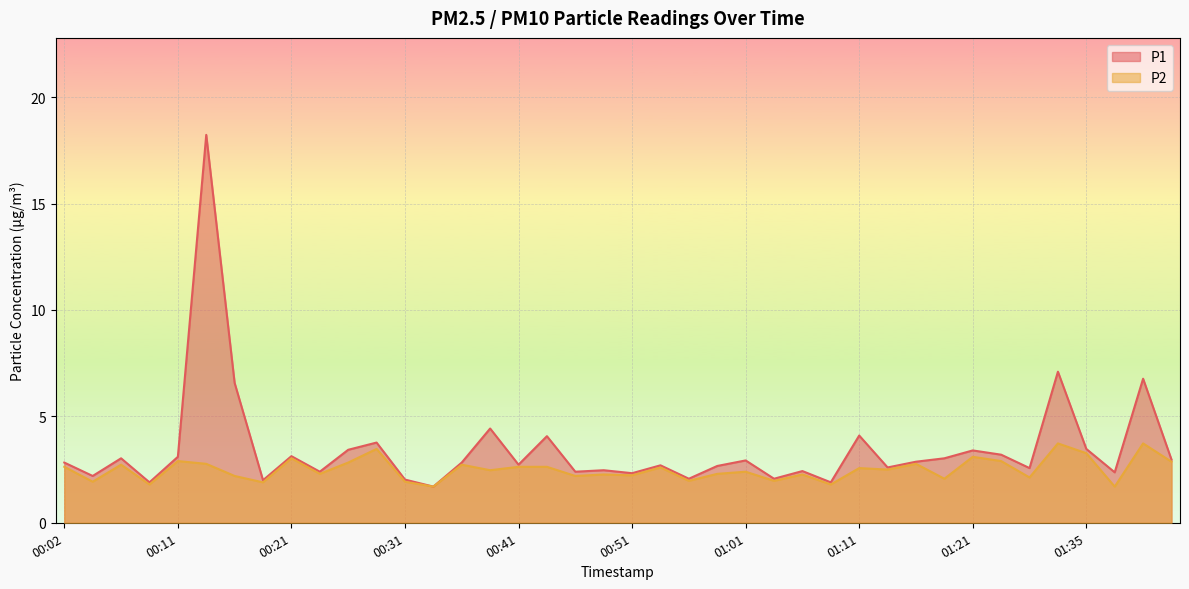

Between 00:36 and 01:03, which series saw the biggest shift?

P1